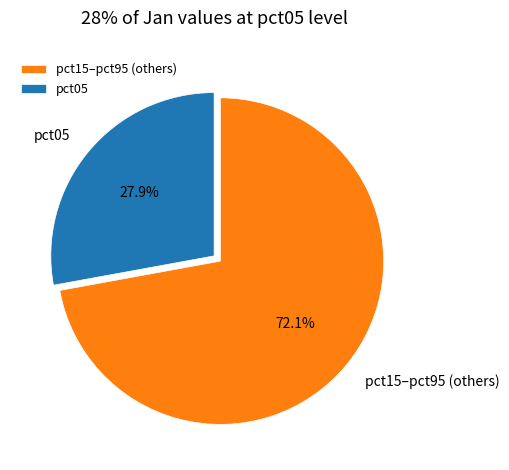

Combined, do pct05 and pct15–pct95 (others) account for over 50%?

Yes